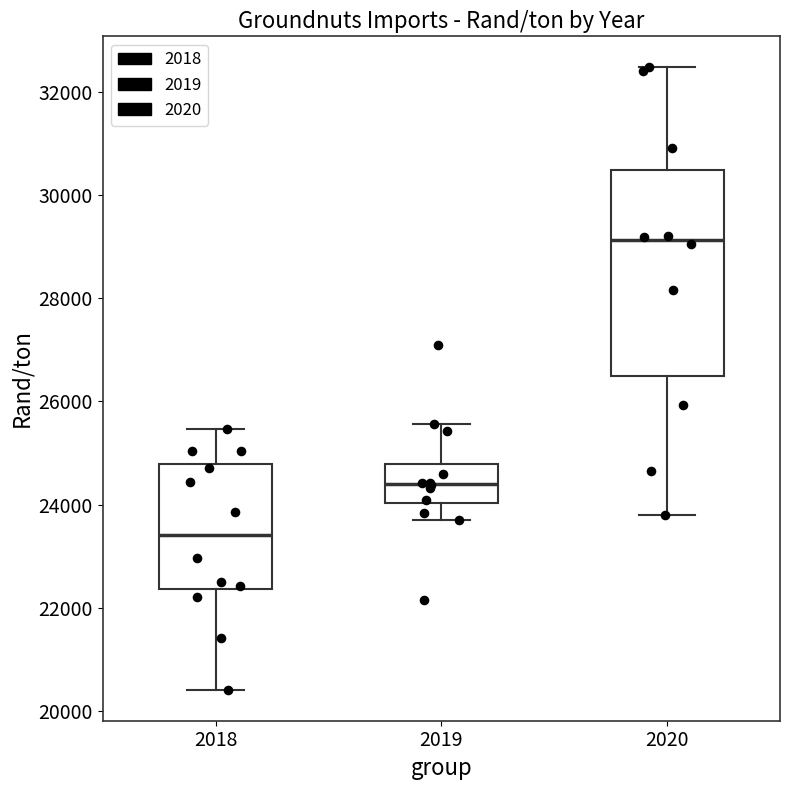

Where does the median line of the box at x = 2019 sit on the y-axis? The values are not printed on the chart, so give them approximately, as read against the axis.

24400